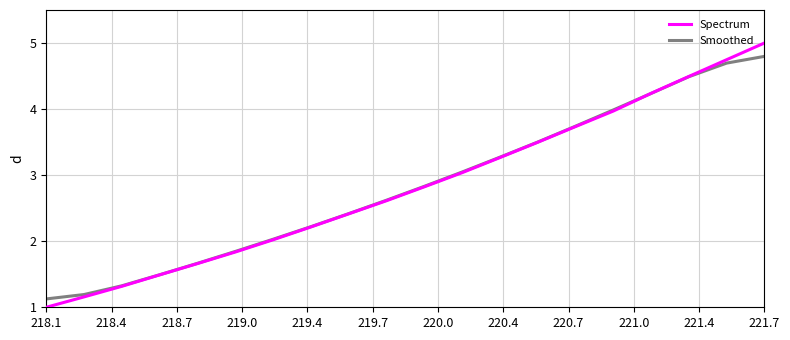

Which series has the widest spread of values?

Spectrum